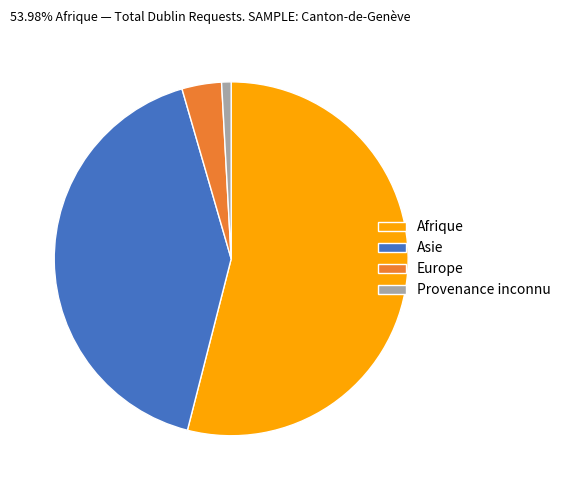

What is the ratio of the value at Afrique to the value at Provenance inconnu?

62.2